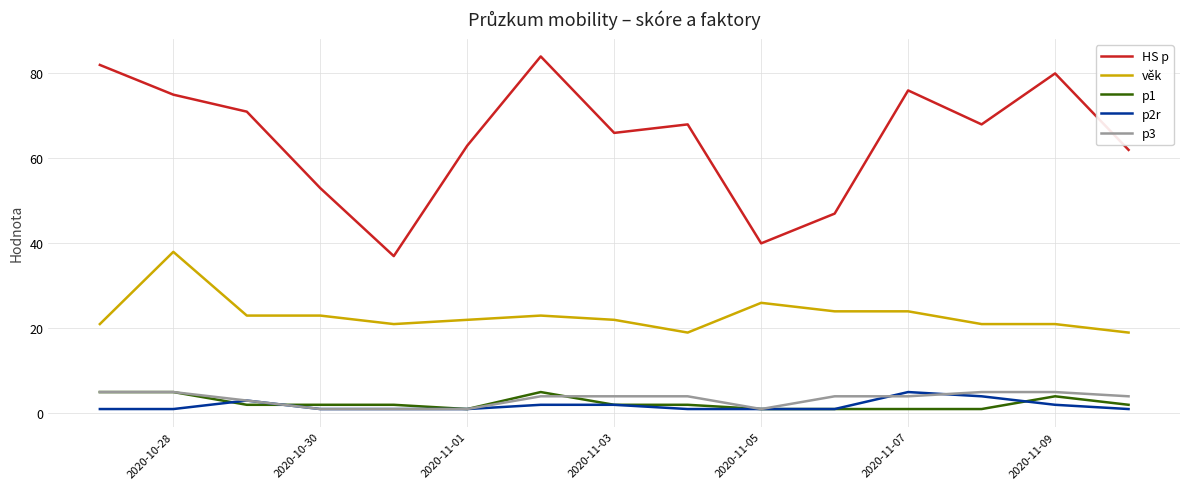

Which series has the largest total across all categories?

HS p